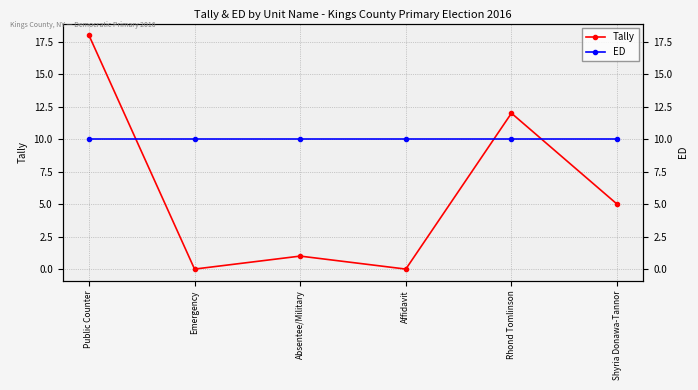

Reading right to left, list all the values displayed in this chart.

Tally: 5	12	0	1	0	18
ED: 10	10	10	10	10	10